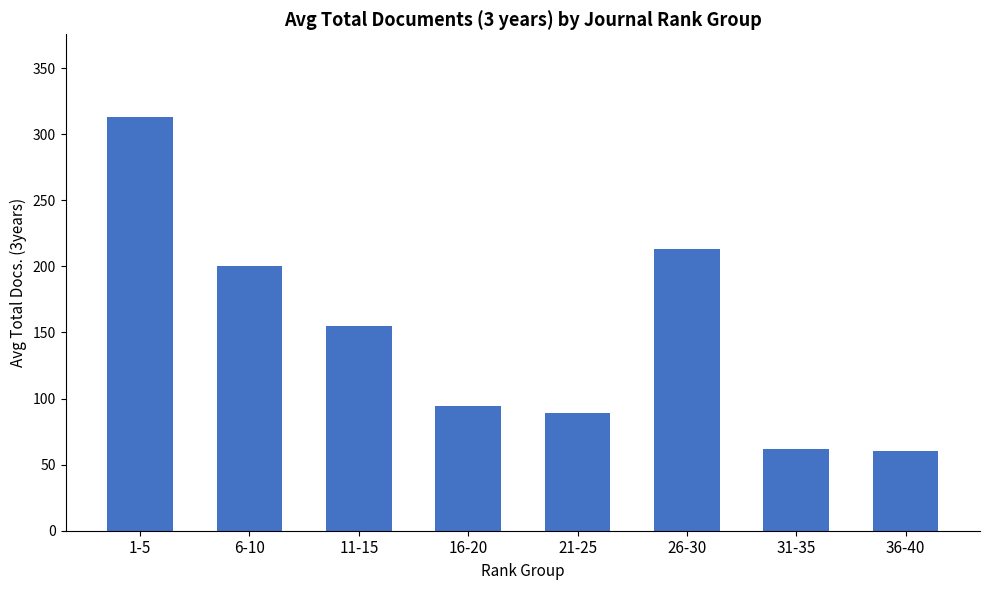

What is the label of the 5th bar from the right?

16-20